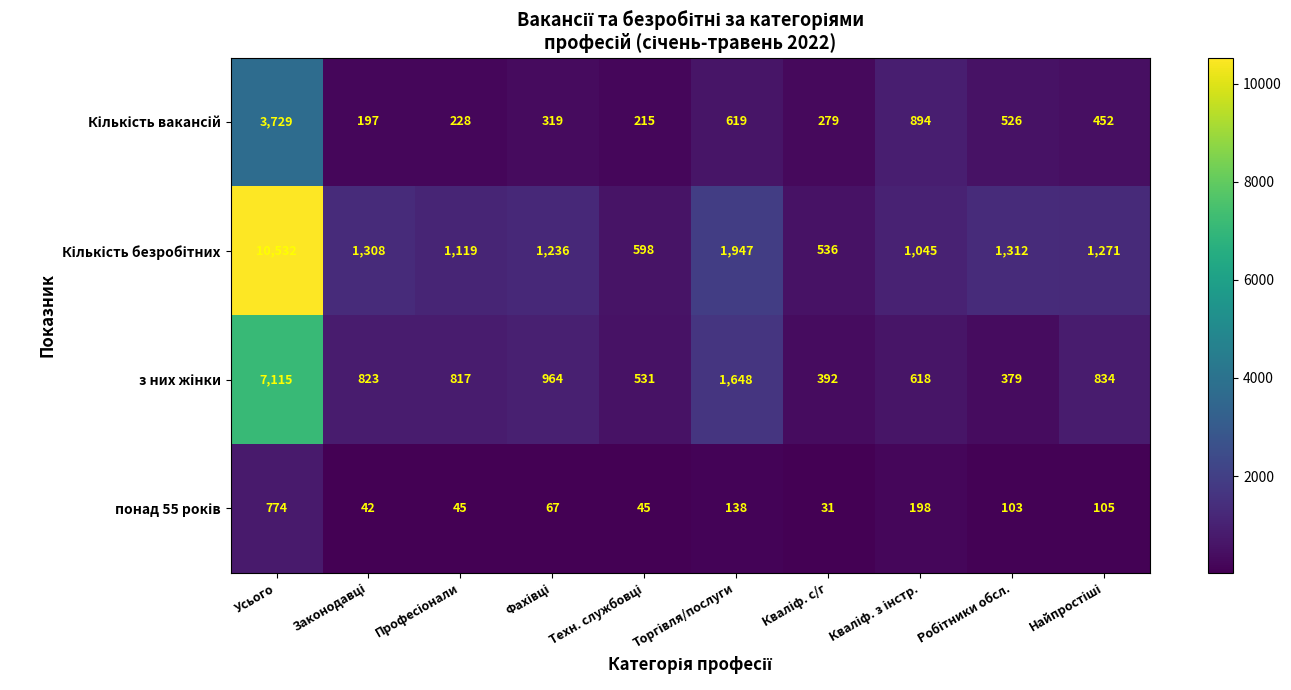

At which category is the sum across all series the highest?

Усього